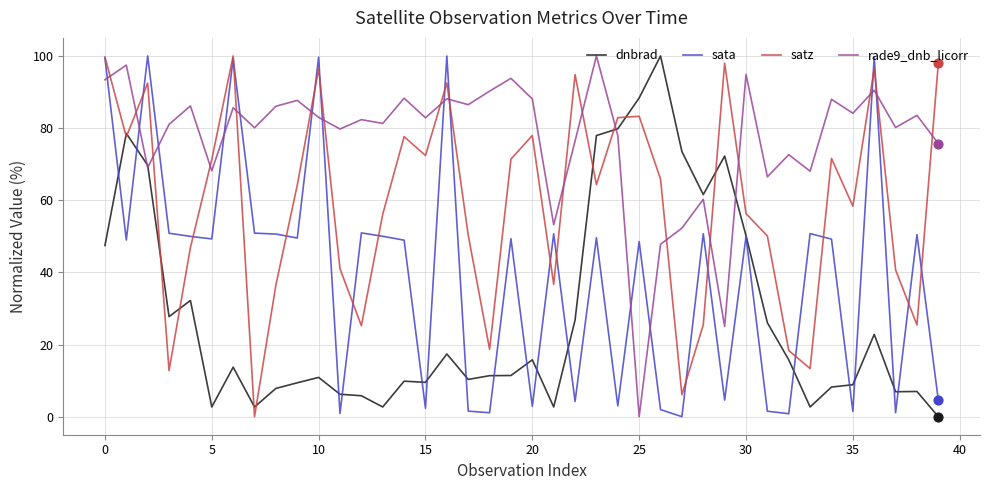

Rank the series by their average value, from highest to lowest.

rade9_dnb_licorr, satz, sata, dnbrad